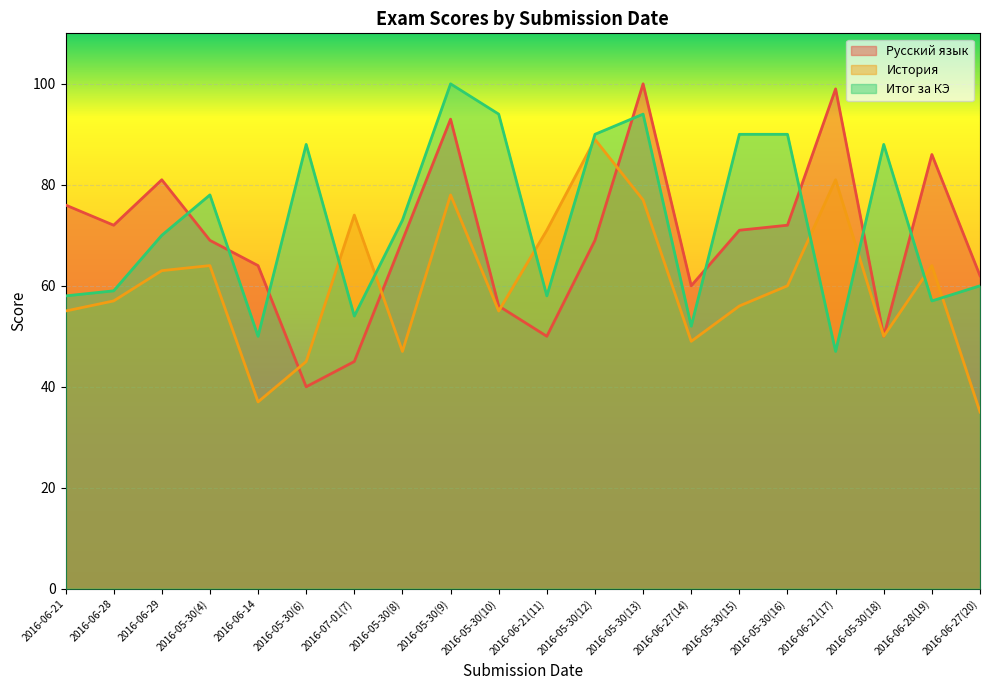

Is the value of История at 2016-07-01(7) greater than the value of Русский язык at 2016-05-30(12)?

Yes